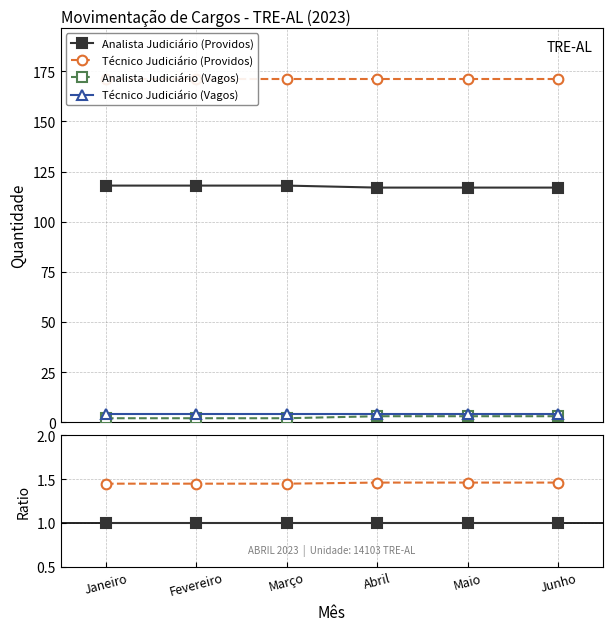

What are all the series names shown in the legend?

Analista Judiciário (Providos), Técnico Judiciário (Providos), Analista Judiciário (Vagos), Técnico Judiciário (Vagos)